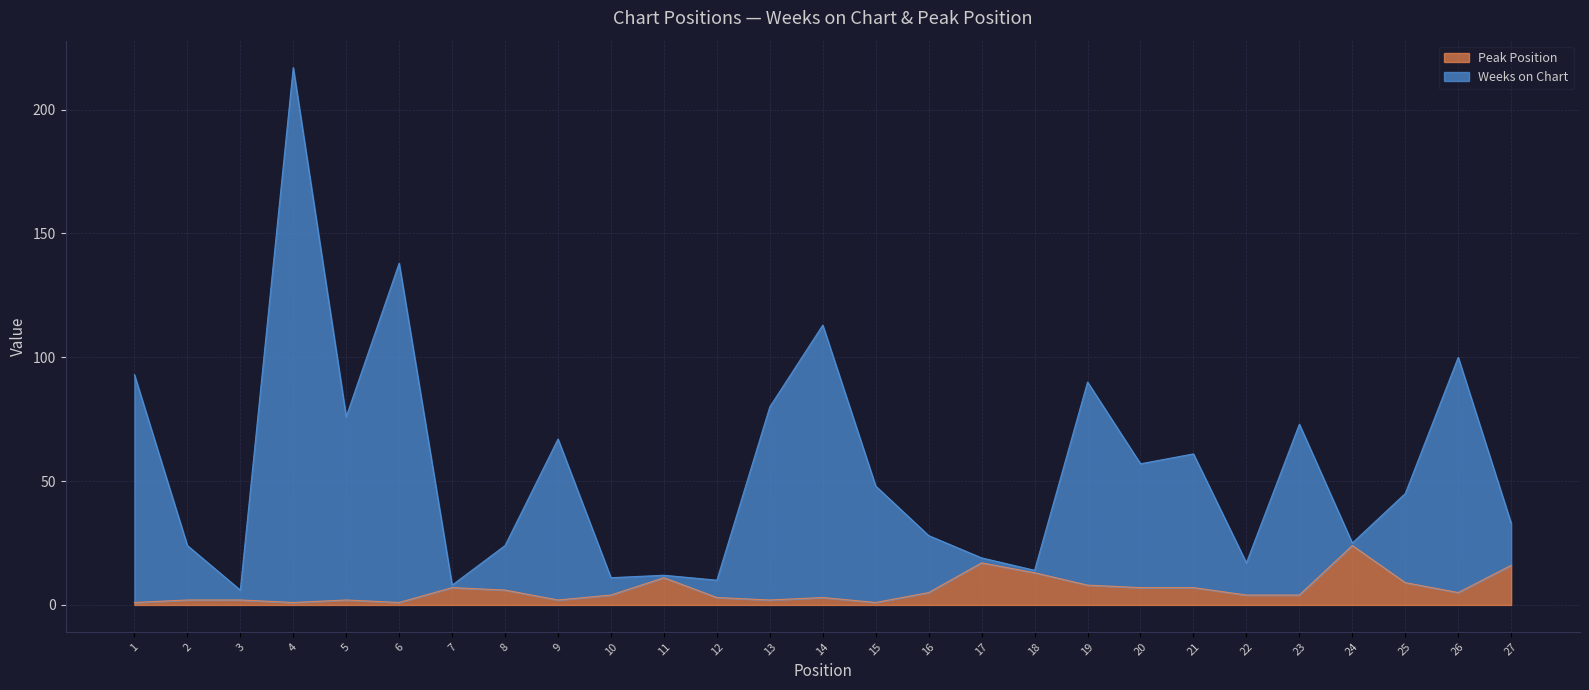

In Peak Position, how many points are lower than both neighbors (excluding endpoints)?

6